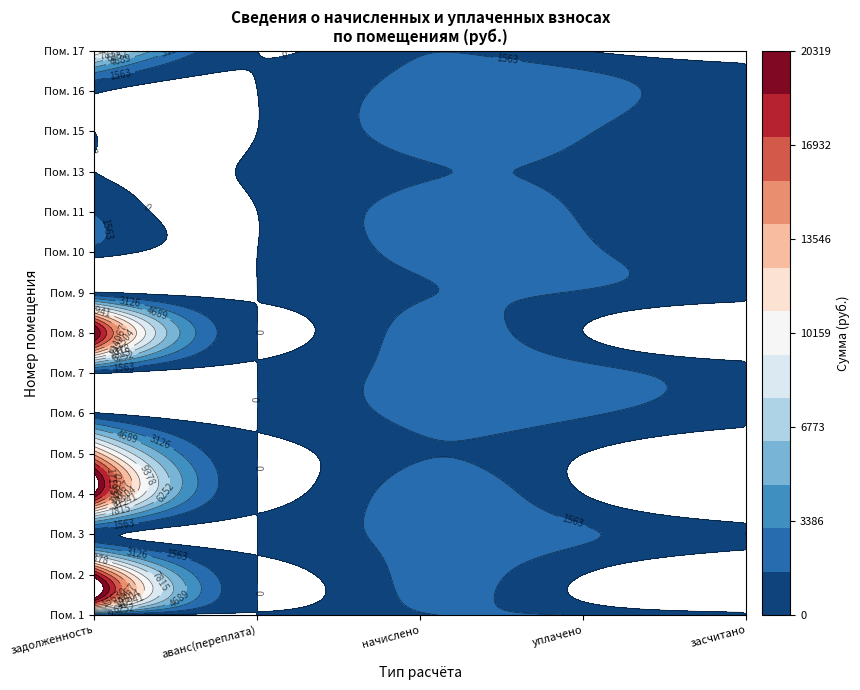

Reading left to right, transcribe all the data shown in this chart.

1: 163.2	0.0	1469.2	1469.2	0.0
2: 19190.1	0.0	2027.2	0.0	0.0
3: 544.7	0.0	2151.3	1739.0	0.0
4: 20002.9	0.0	2461.3	0.0	0.0
5: 13636.3	0.0	1440.5	0.0	0.0
6: 219.4	0.0	1974.8	1755.4	0.0
7: 239.6	0.0	2156.0	2156.0	0.0
8: 20319.0	0.0	2146.5	0.0	0.0
9: 163.2	0.0	1469.2	1469.2	0.0
10: 879.5	0.0	1979.5	1759.3	0.0
11: 1428.8	0.0	2137.0	1424.6	0.0
13: 0.0	161.7	1454.8	1293.2	0.0
15: 0.0	0.0	2151.3	1674.2	0.0
16: 237.4	0.0	2137.0	2137.0	0.0
17: 11716.0	0.0	1464.4	0.0	0.0